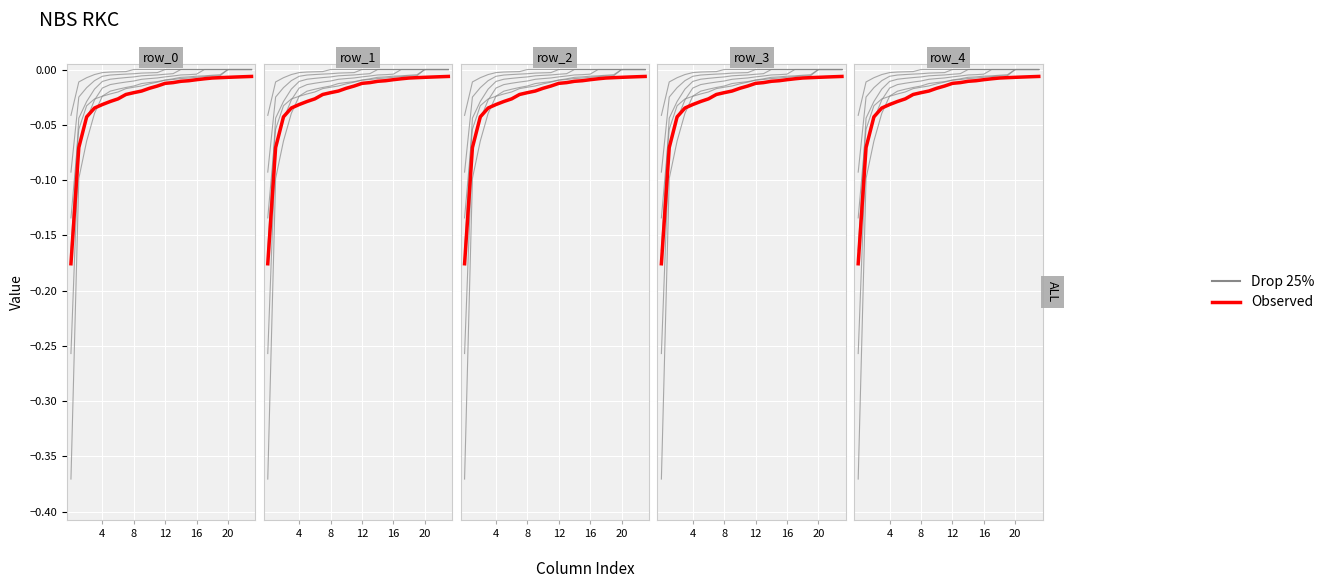

Rank the series by their maximum value, from lowest to highest.

Observed, Drop 25%